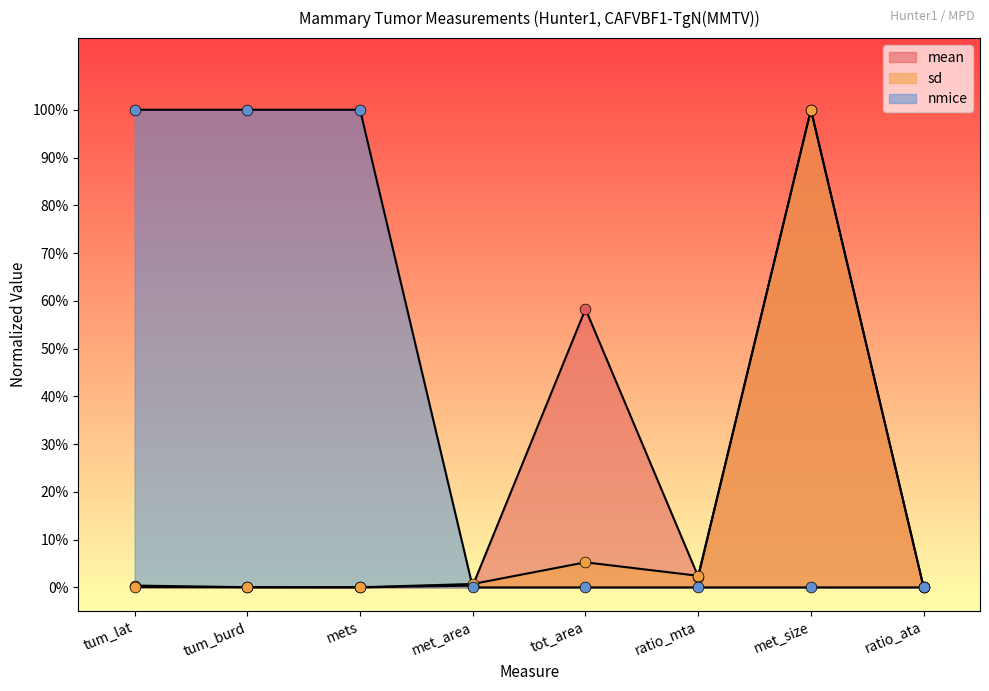

Which series has the widest spread of Y values?

mean